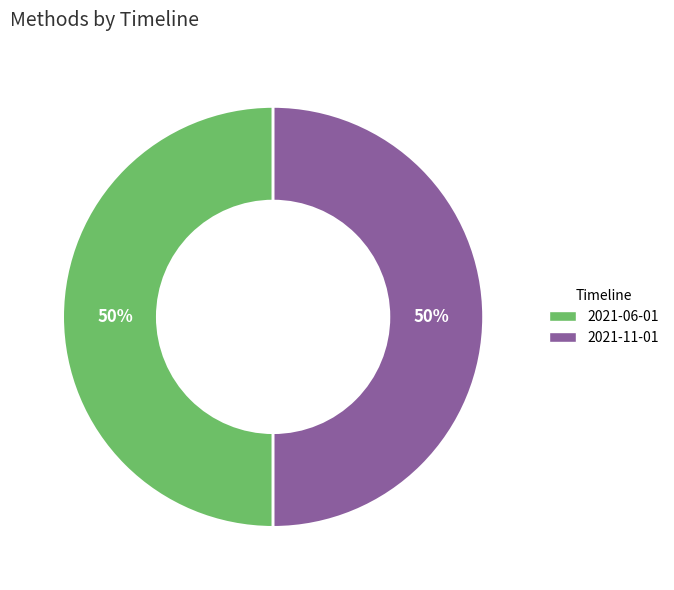

Count the number of slices in the pie.

2